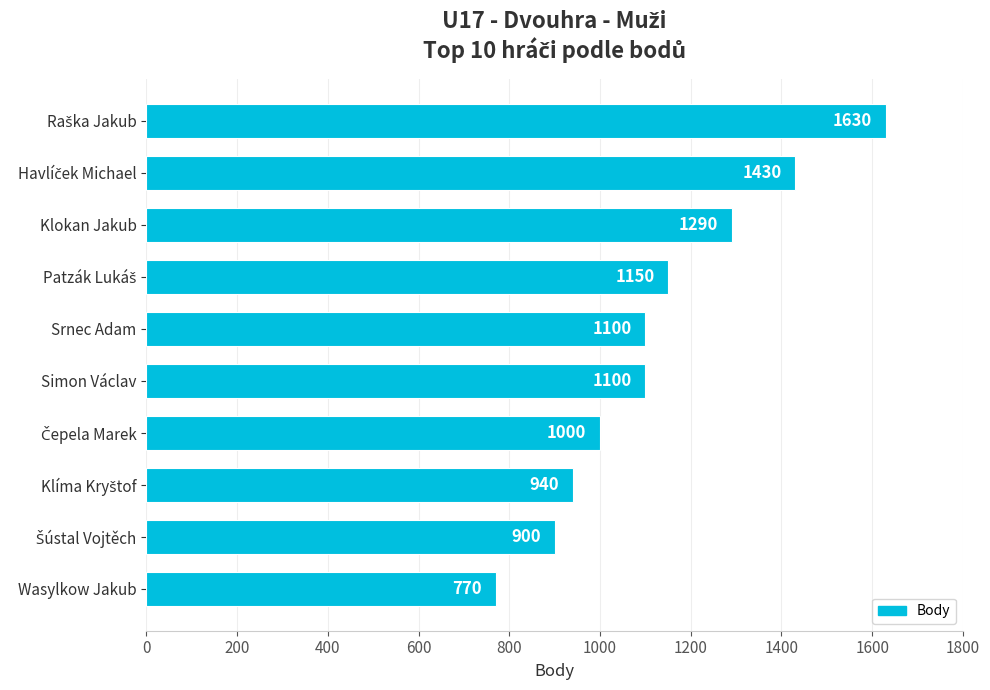

What is the greatest value displayed?

1630